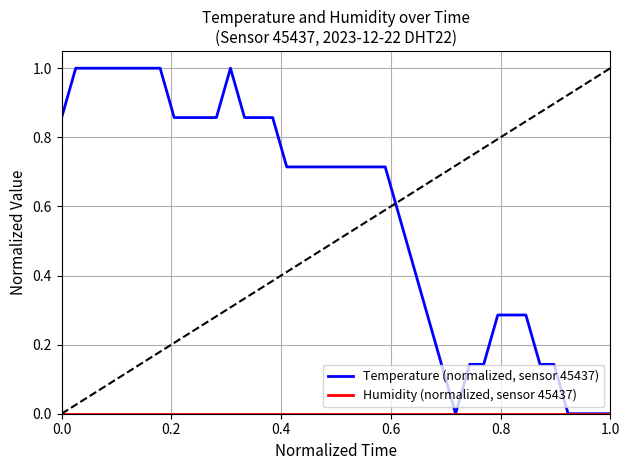

Which series has the largest total across all categories?

Temperature (normalized, sensor 45437)